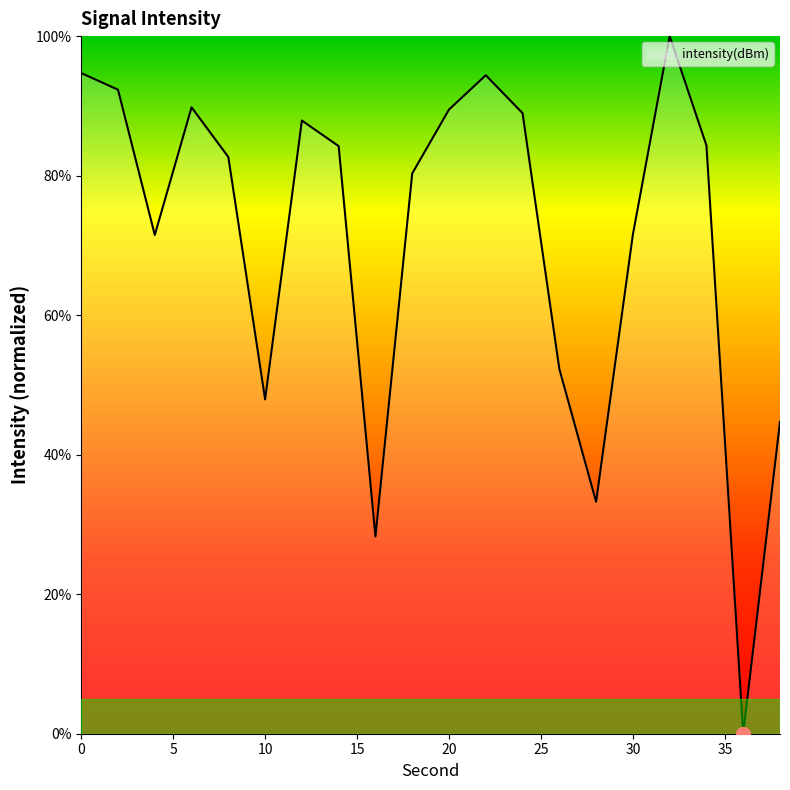

What is the difference between the maximum and minimum values?

100.0